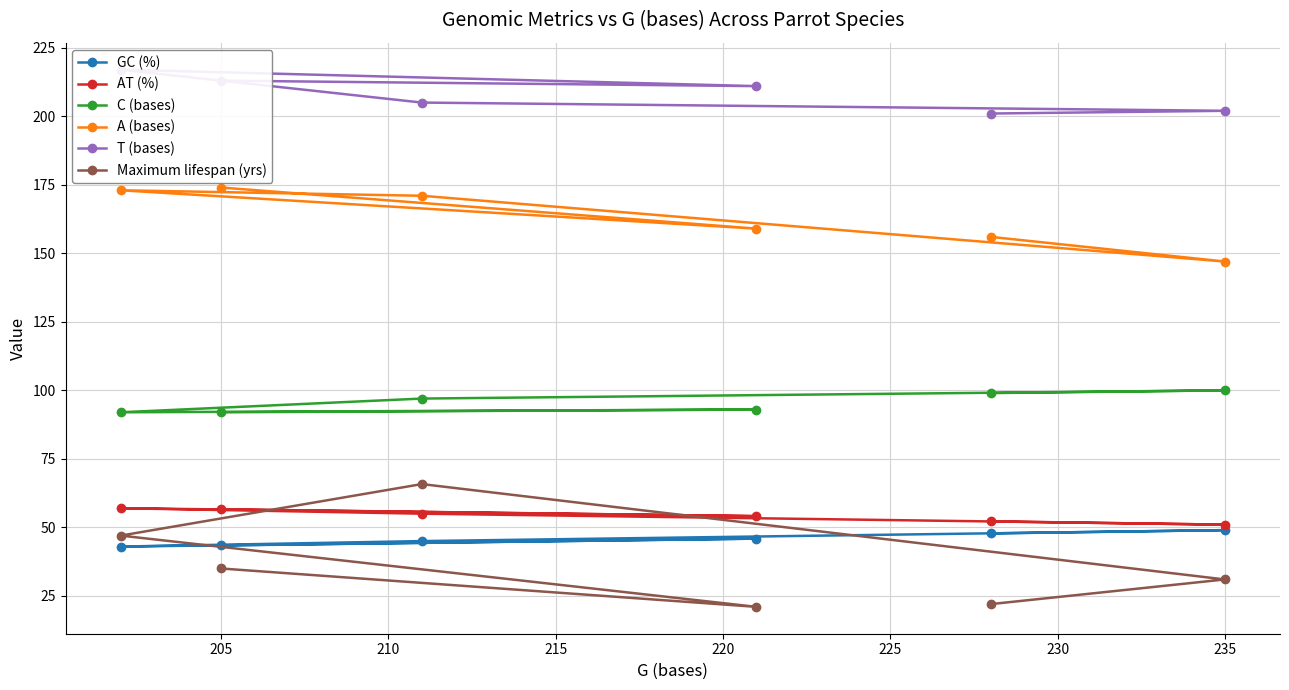

What is the highest value of the GC (%) series?

49.0